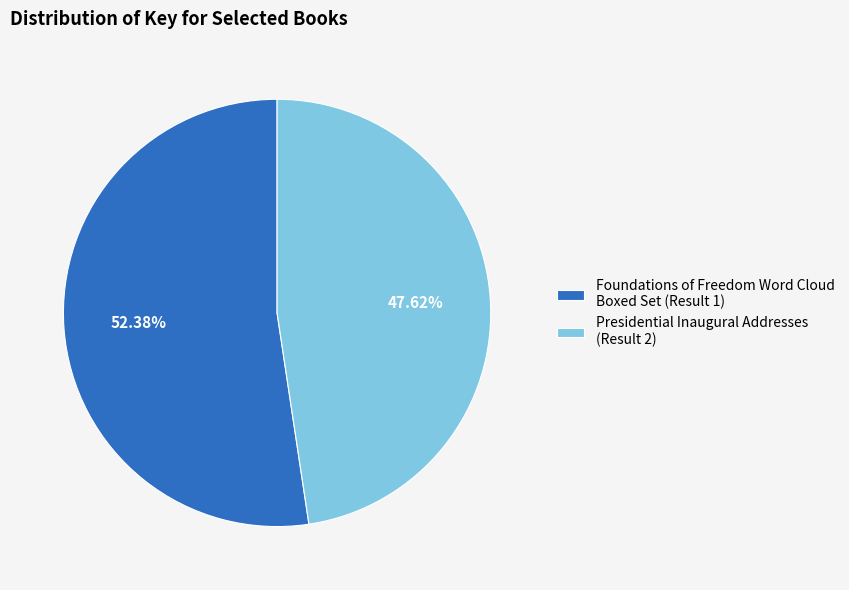

Does Presidential Inaugural Addresses represent more than half of the total?

No